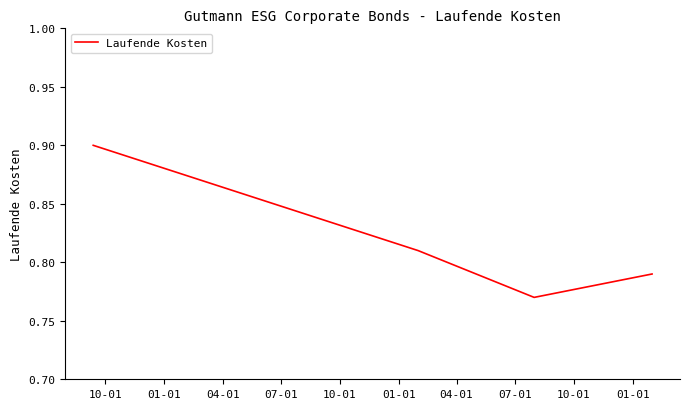

Count the values in the range 0 to 1.

4